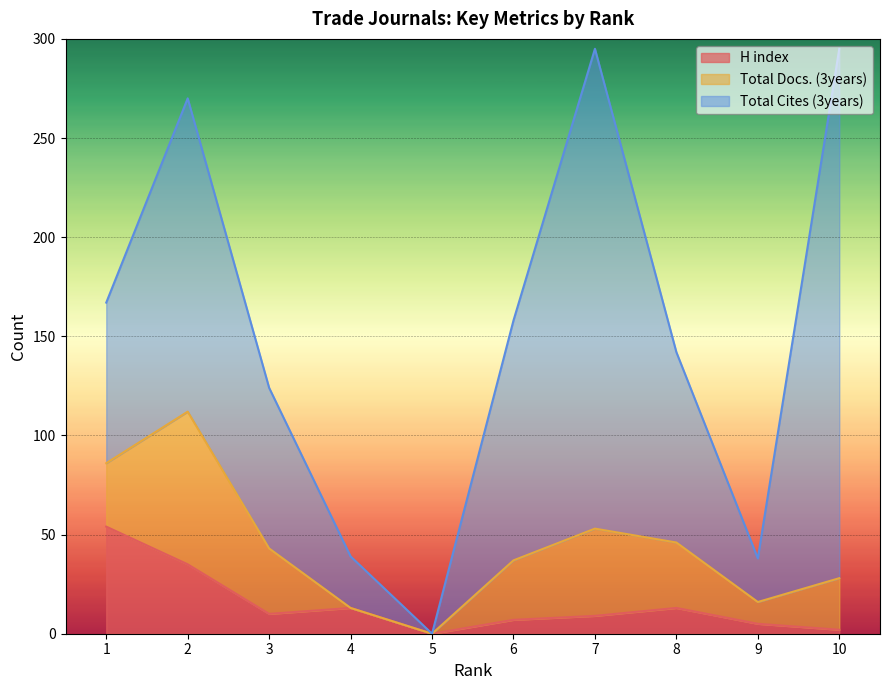

What value does the Total Docs. (3years) series have at 8, to the nearest 5?

35